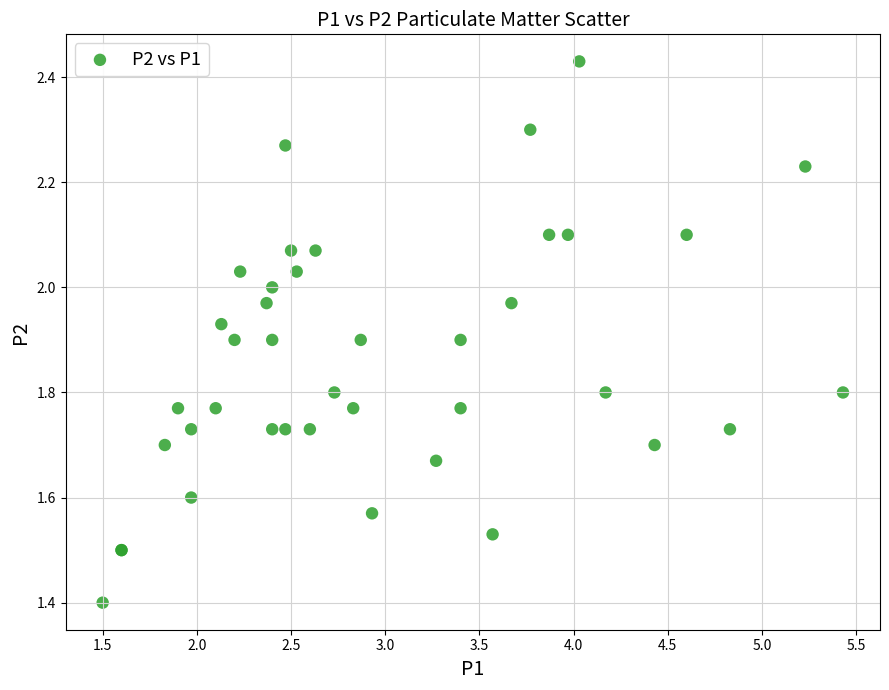

What Y value in the scatter plot is closest to 1?

1.4